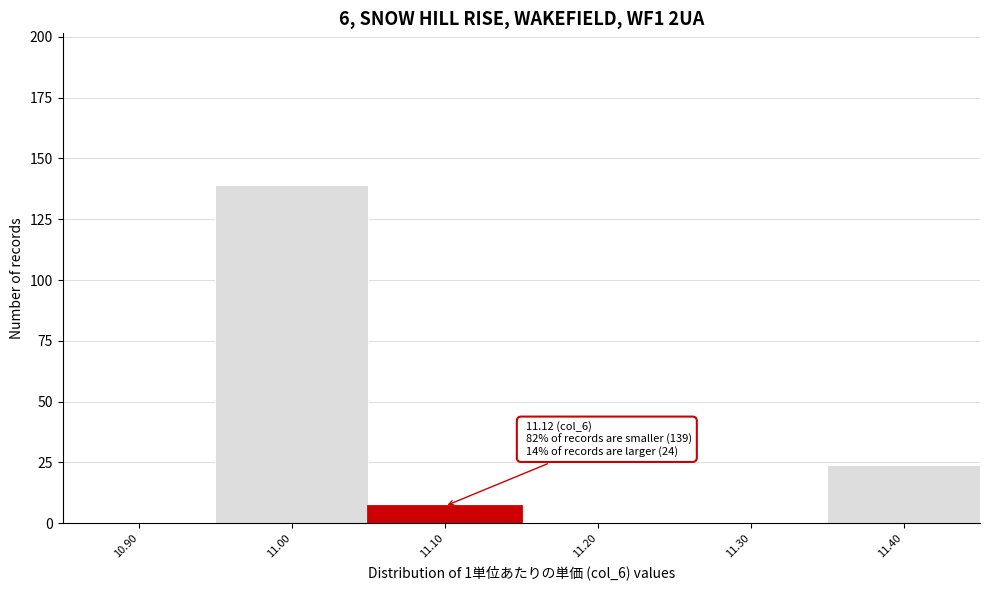

Reading left to right, transcribe all the data shown in this chart.

10.90=0	11.00=139	11.10=7	11.20=0	11.30=0	11.40=24